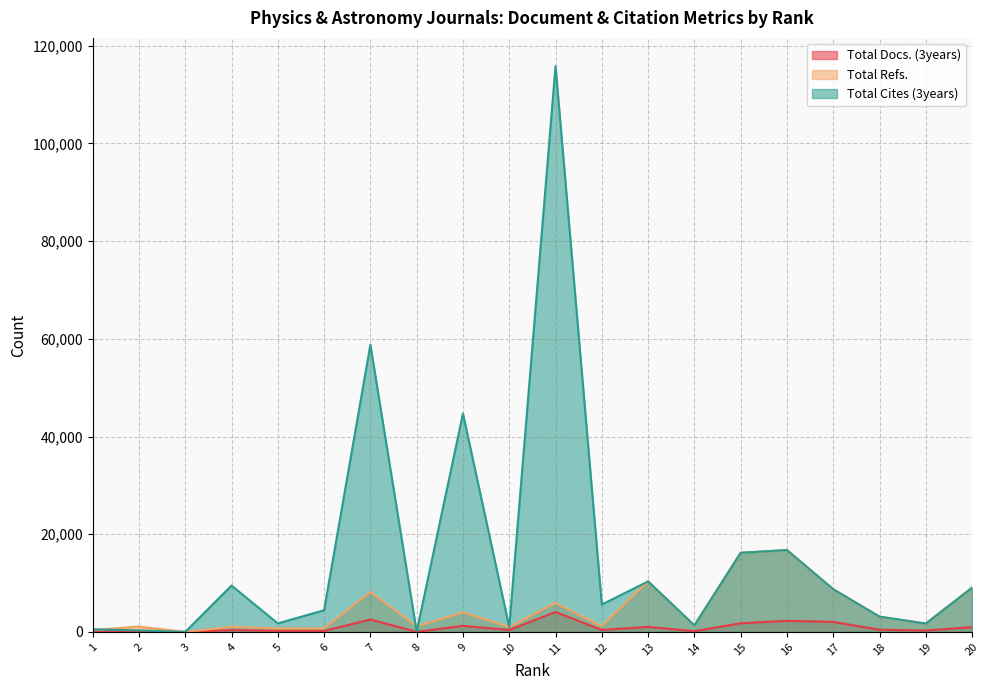

Reading left to right, transcribe all the data shown in this chart.

Total Docs. (3years): 1=60	2=35	3=0	4=362	5=218	6=204	7=2526	8=12	9=1230	10=389	11=4073	12=400	13=1025	14=139	15=1764	16=2261	17=2043	18=441	19=284	20=970
Total Refs.: 1=378	2=1088	3=0	4=1032	5=699	6=714	7=8161	8=1139	9=4008	10=999	11=5924	12=1182	13=10345	14=1333	15=16197	16=16760	17=8744	18=3130	19=1708	20=9060
Total Cites (3years): 1=532	2=304	3=0	4=9483	5=1746	6=4436	7=58771	8=26	9=44701	10=999	11=115819	12=5603	13=10345	14=1333	15=16197	16=16760	17=8744	18=3130	19=1708	20=9060